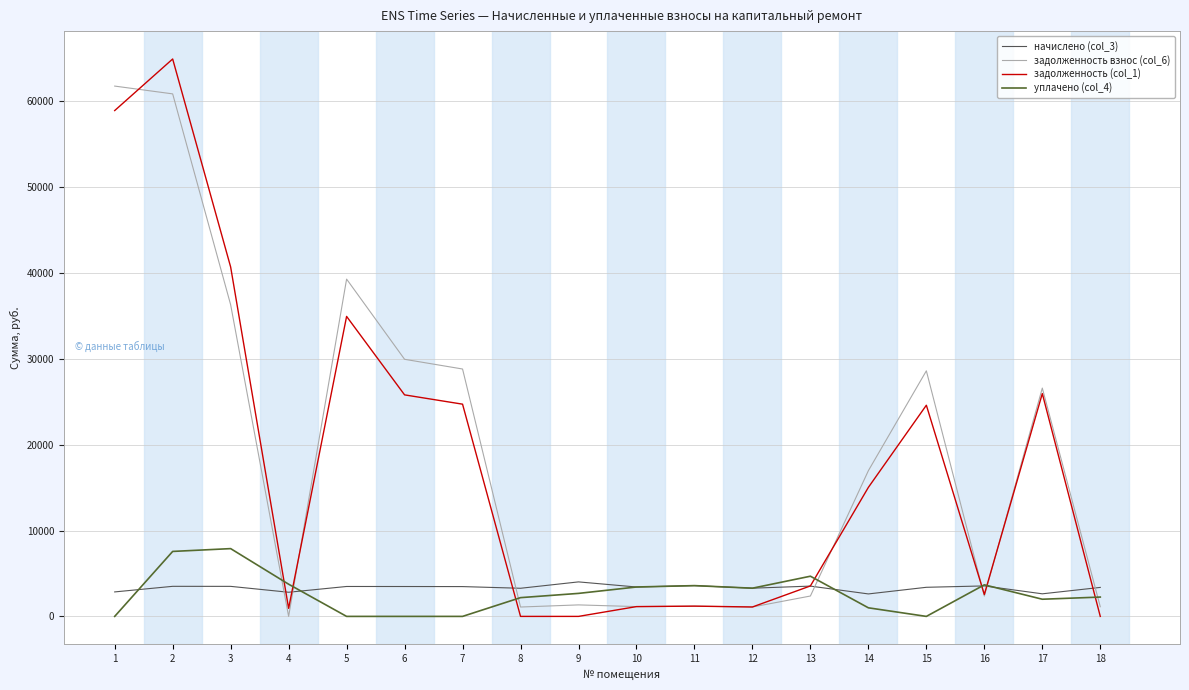

True or false: уплачено (col_4) and задолженность взнос (col_6) cross at least once.

True